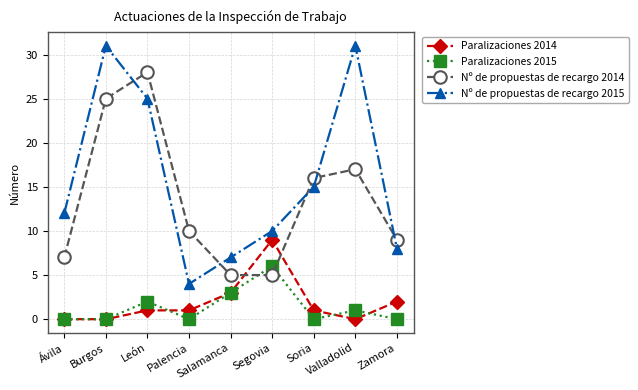

What is the difference between the second highest and second lowest values in the Nº de propuestas de recargo 2015 series?

24